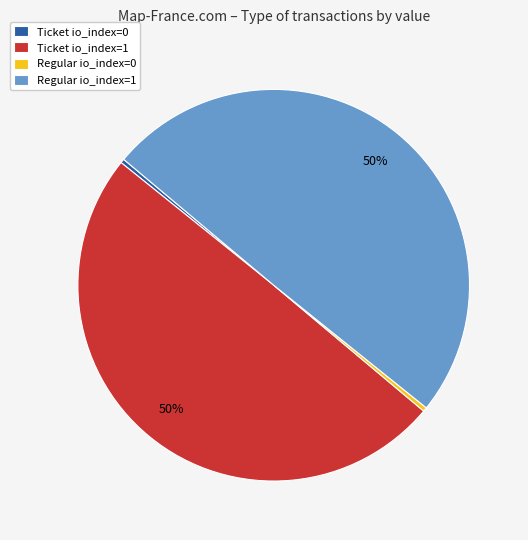

Is it true that Regular io_index=0 is 0% of the pie?

True